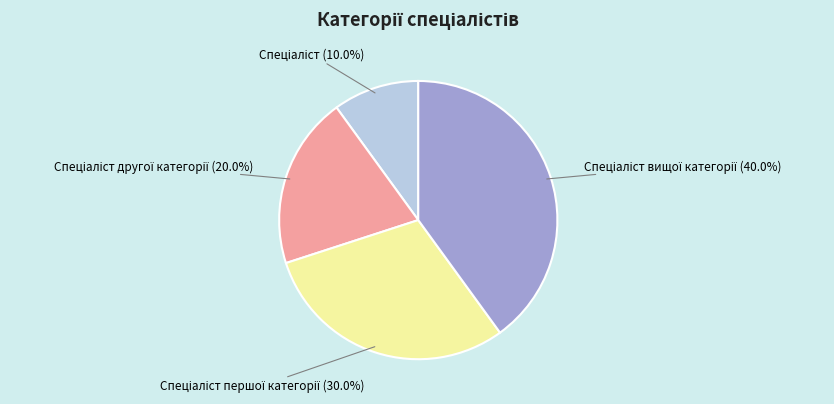

Count the number of slices in the pie.

4